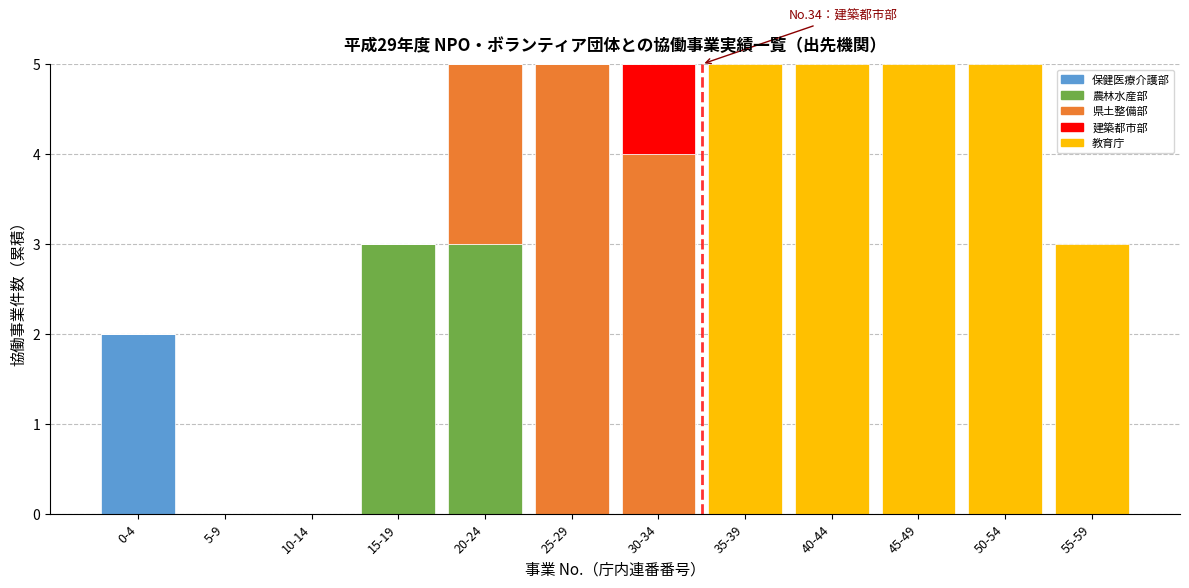

The value of 保健医療介護部 at 45-49 is 0. True or false?

True